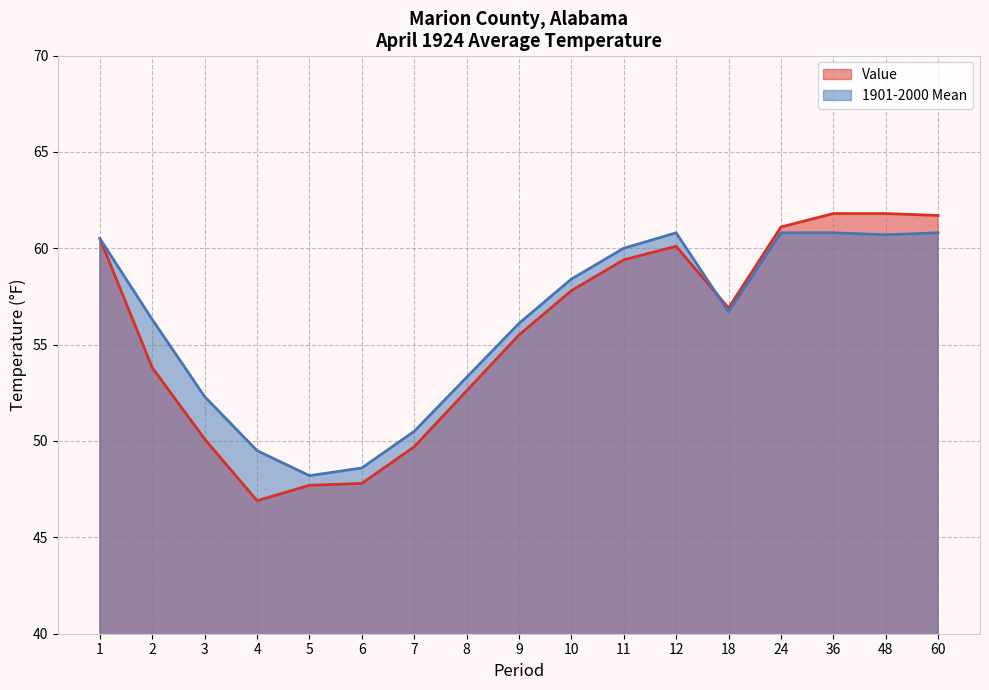

Which series has the largest range (max minus min)?

Value